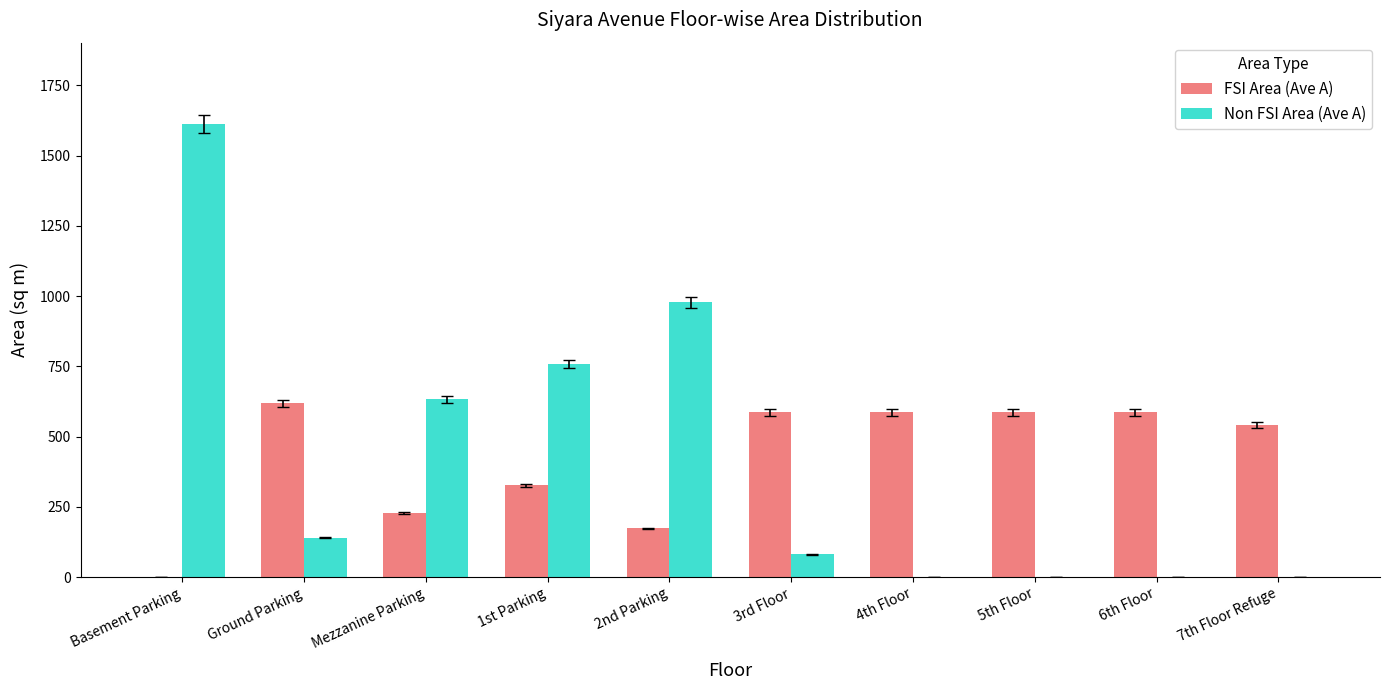

The FSI Area (Ave A) series shows 245.3 at 5th Floor. True or false?

False